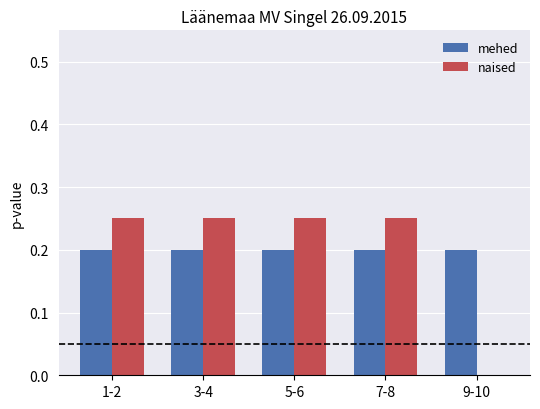

Is it true that mehed equals 0.0 at 9-10?

False